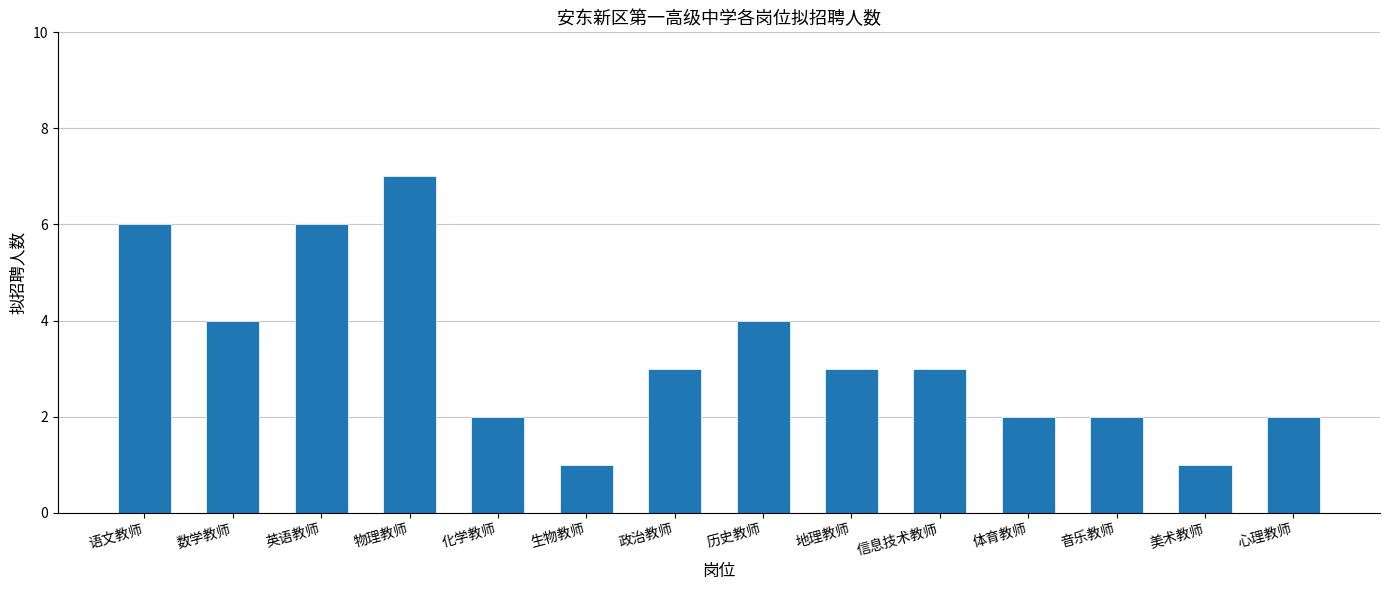

Count the number of categories in the chart.

14